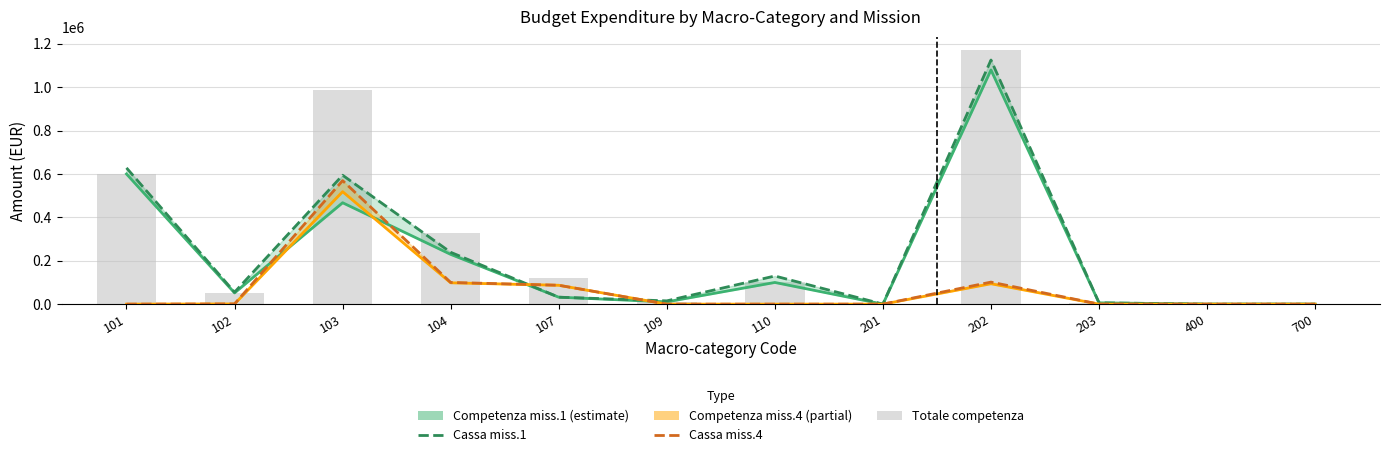

True or false: Cassa (miss.1) has a value of 239120.6 at 104.

True